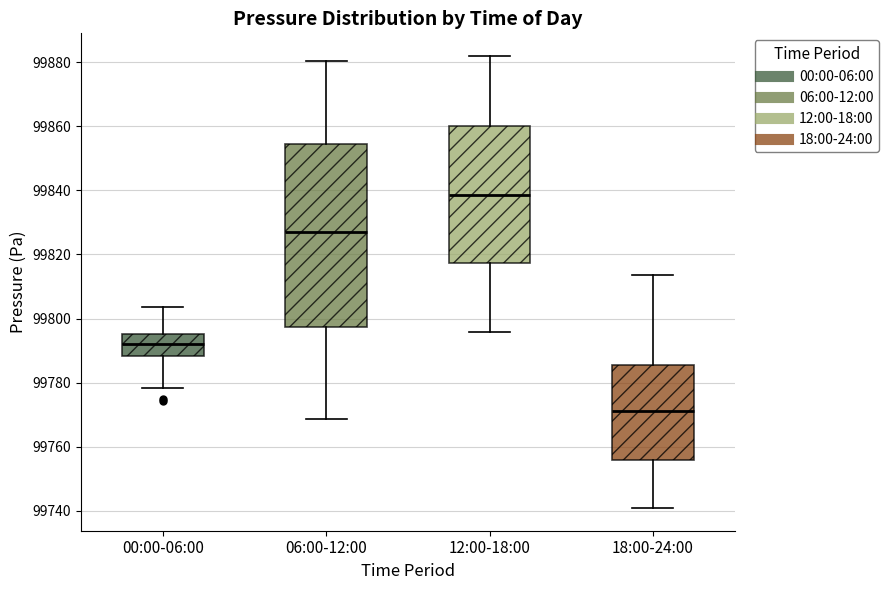

Which box's median line is the lowest?

18:00-24:00